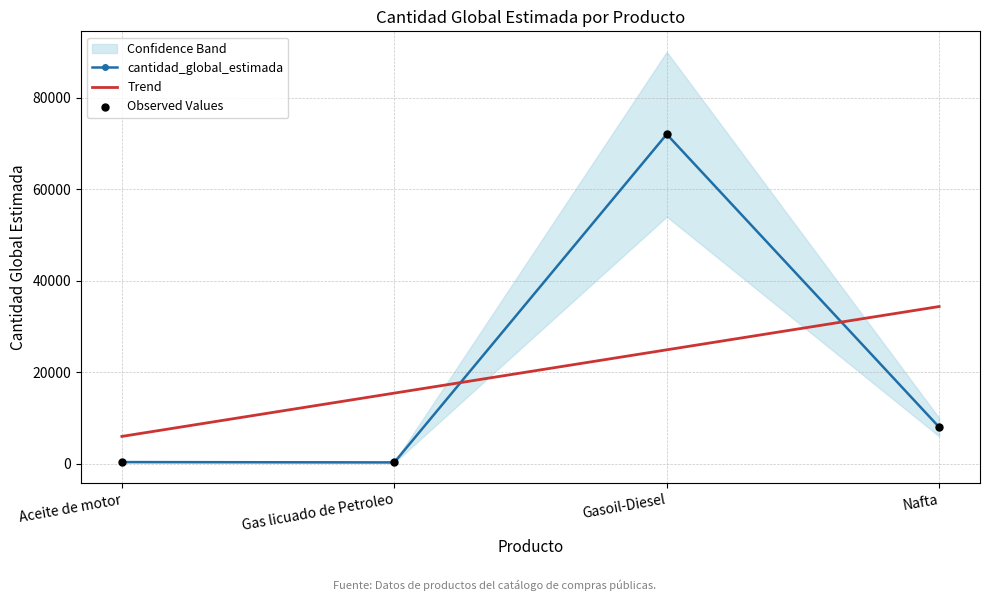

Which series reaches the minimum Y coordinate?

cantidad_global_estimada